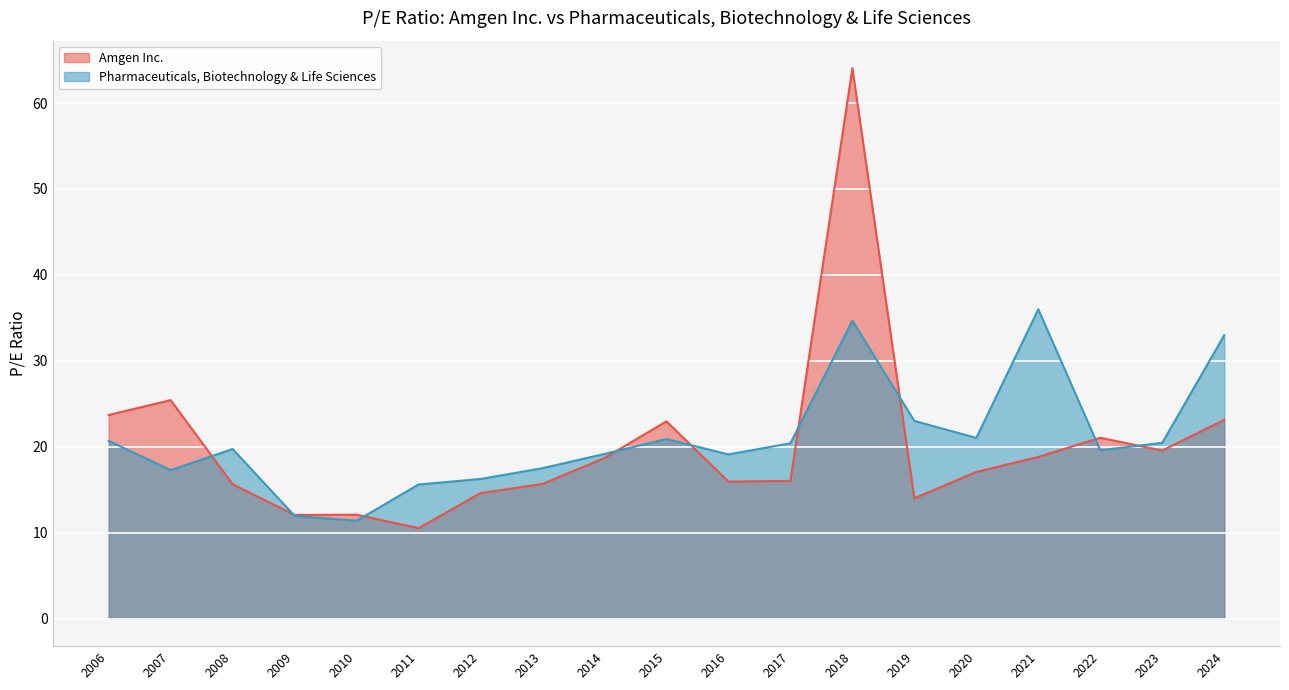

What is the total value across all series at 2020?

38.1